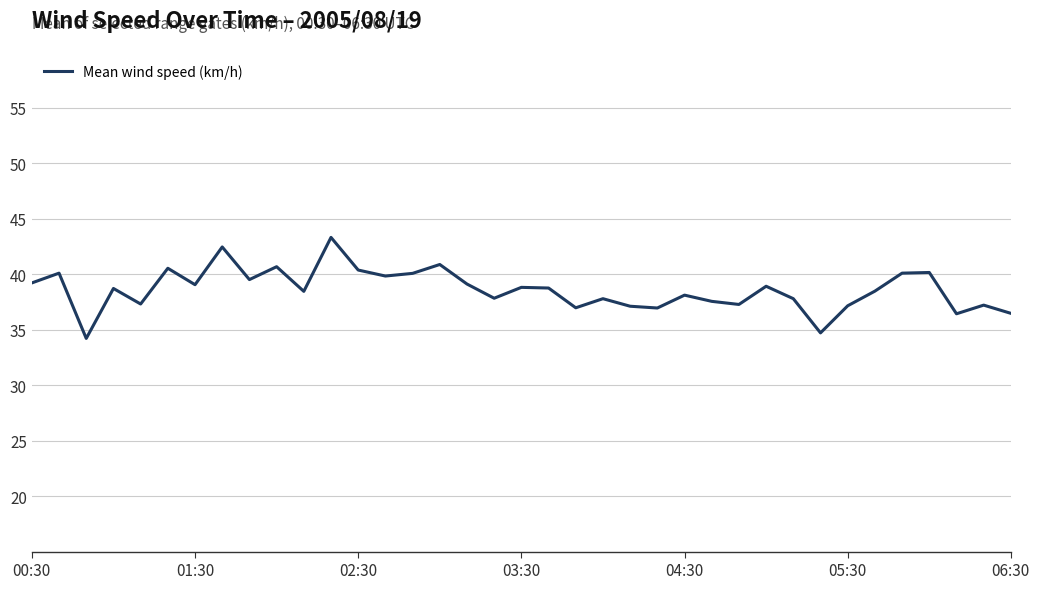

What is the smallest value displayed?

34.2